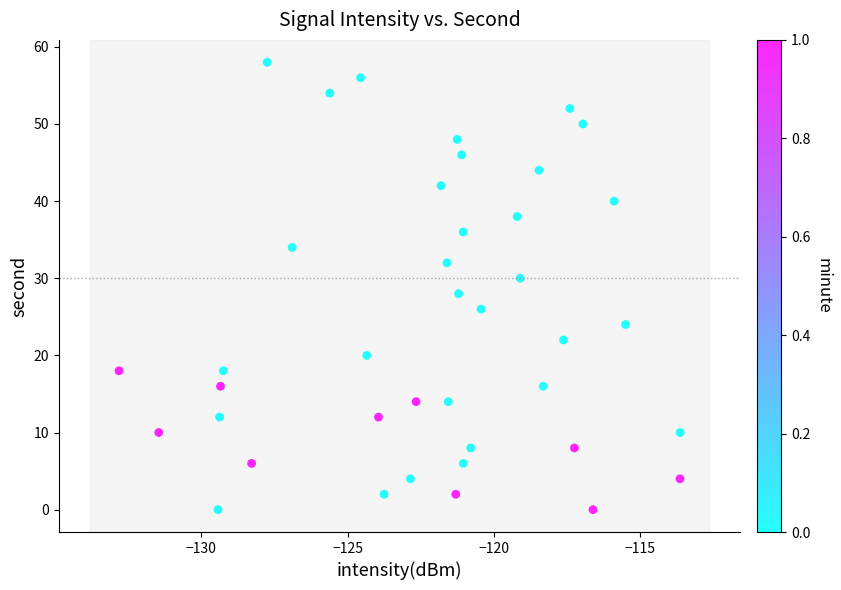

What is the range of Y values (max minus min)?

58